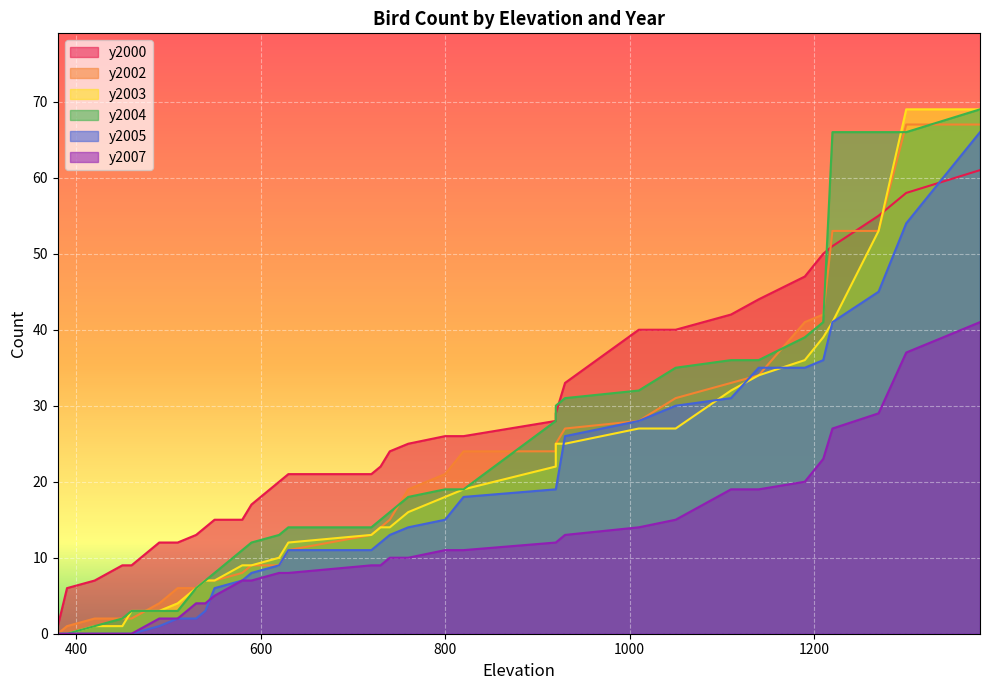

Between 510 and 760, which is larger?

760